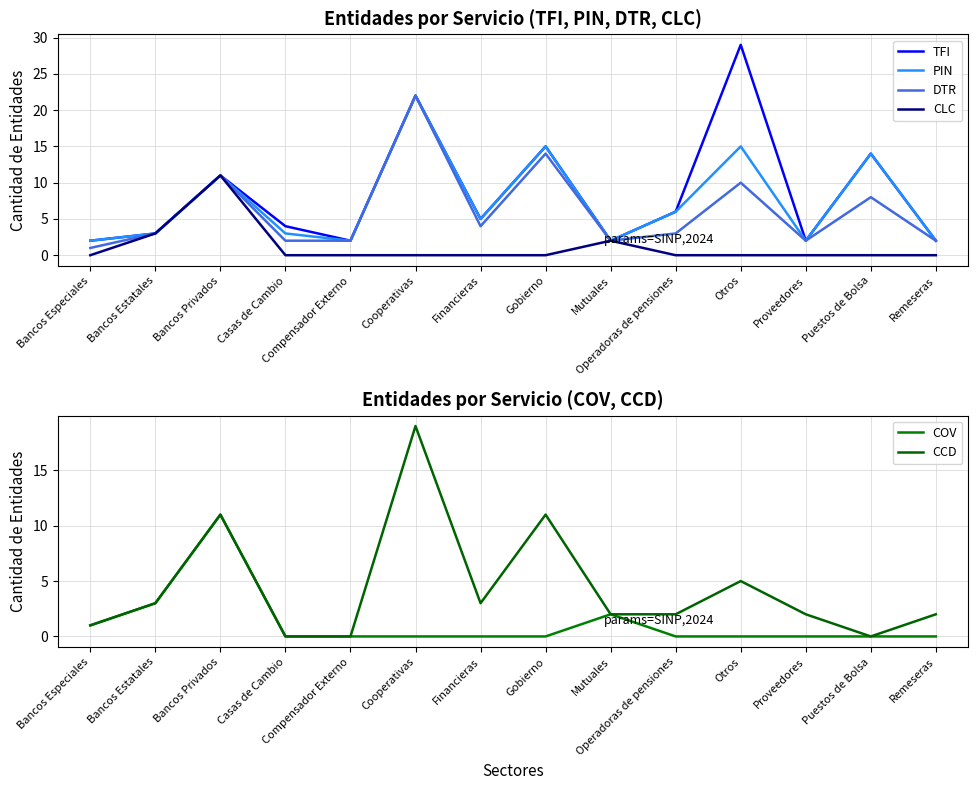

Where does the TFI series first go above 5?

Bancos Privados